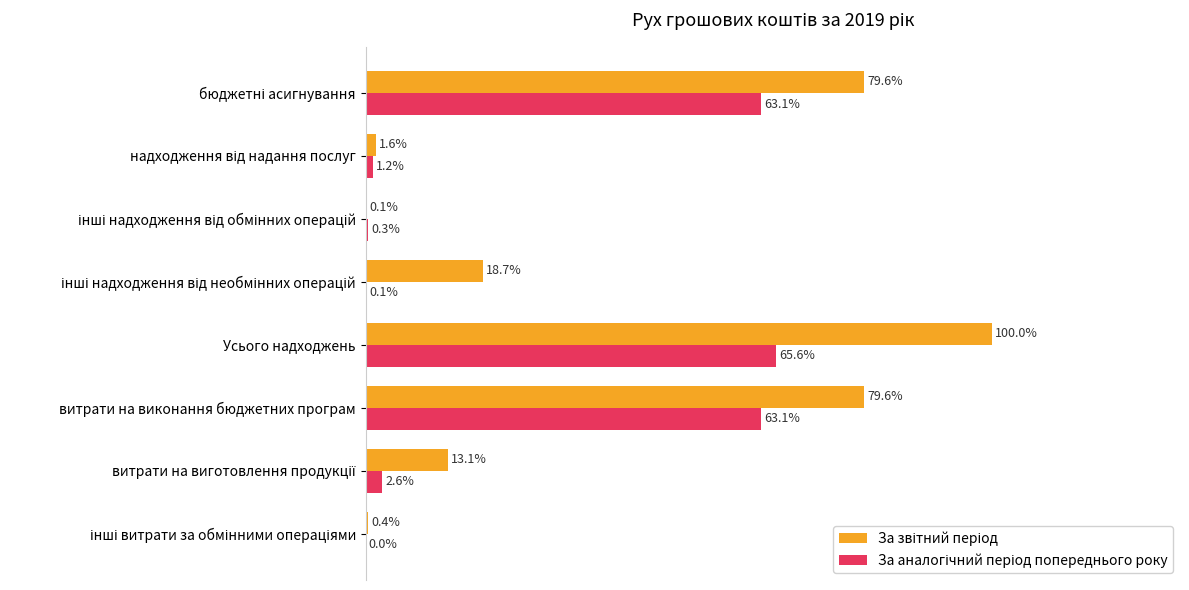

Reading left to right, transcribe all the data shown in this chart.

За звітний період: 79.6	1.6	0.1	18.7	100.0	79.6	13.1	0.4
За аналогічний період попереднього року: 63.1	1.2	0.3	0.1	65.6	63.1	2.6	0.0